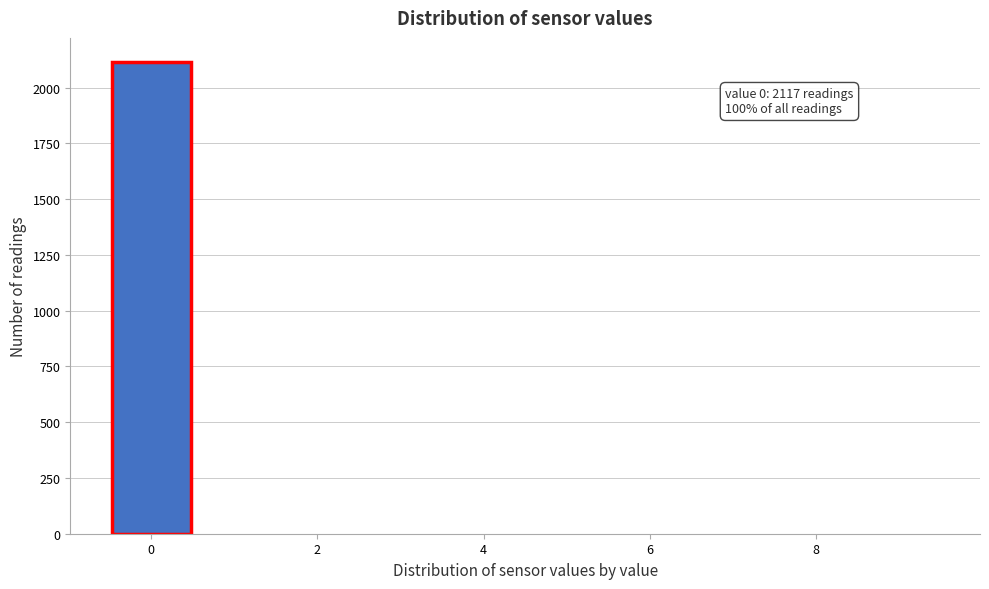

Which range on the x-axis has the tallest bar?

-0.5 to 0.5